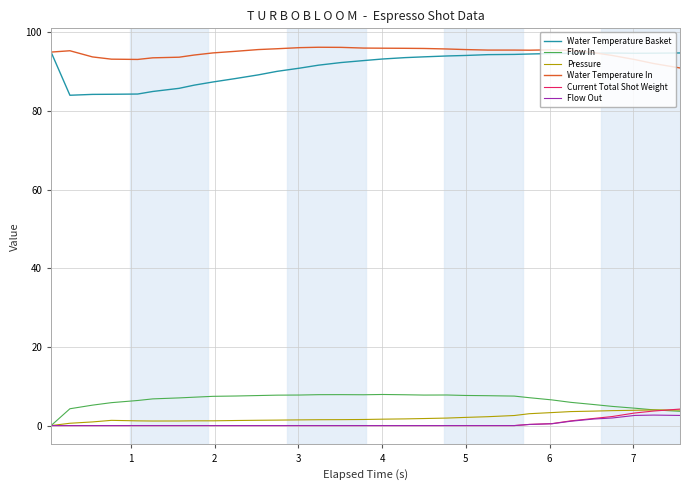

Which series has the largest range (max minus min)?

Water Temperature Basket